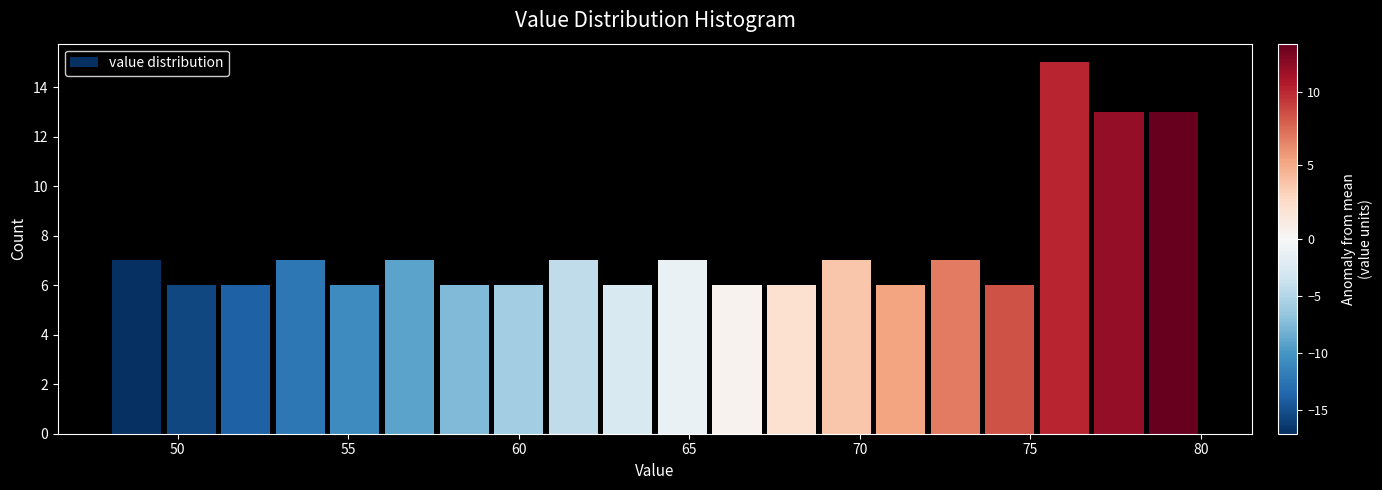

Around what value on the x-axis is the tallest bar? Give the approximate position of its centre, as read against the axis.

76.0